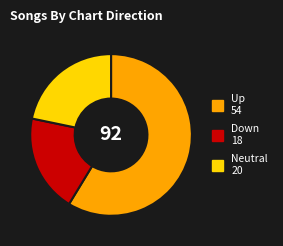

Is there a majority slice in this chart?

Yes